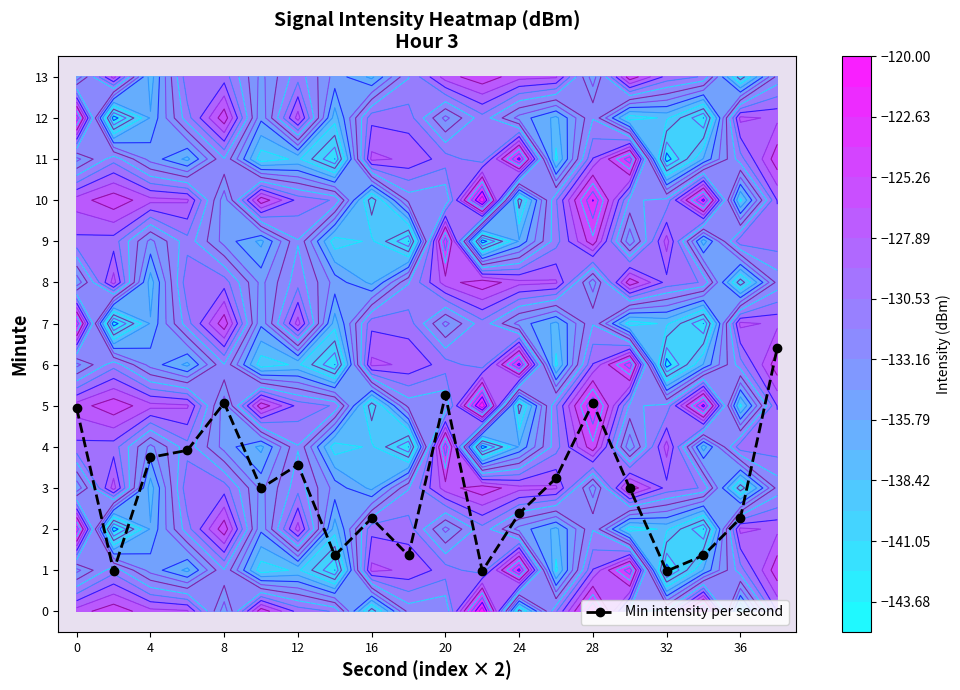

True or false: Min intensity per second has more than 2 interior local peaks.

True